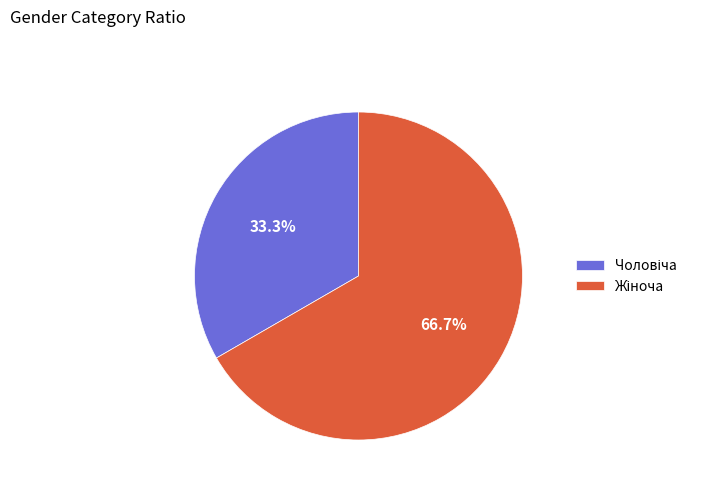

Which category accounts for the majority?

Жіноча